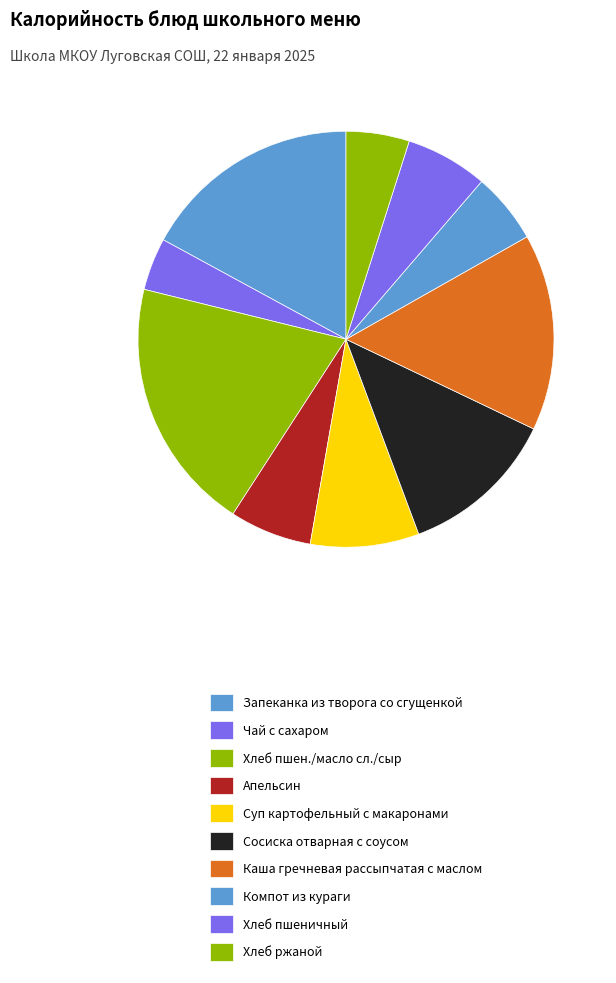

To the nearest percent, what is the average slice percentage?

10%